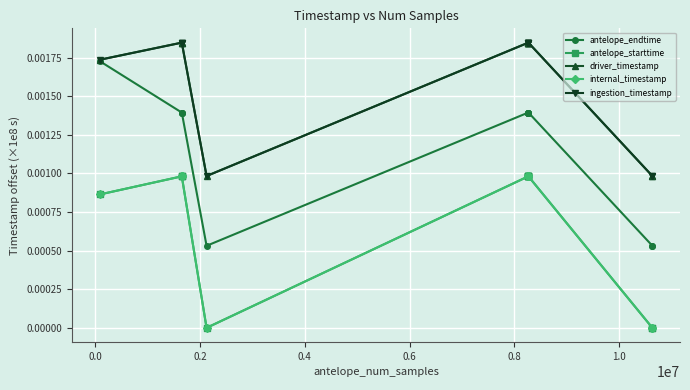

Does the chart have visible grid lines?

Yes